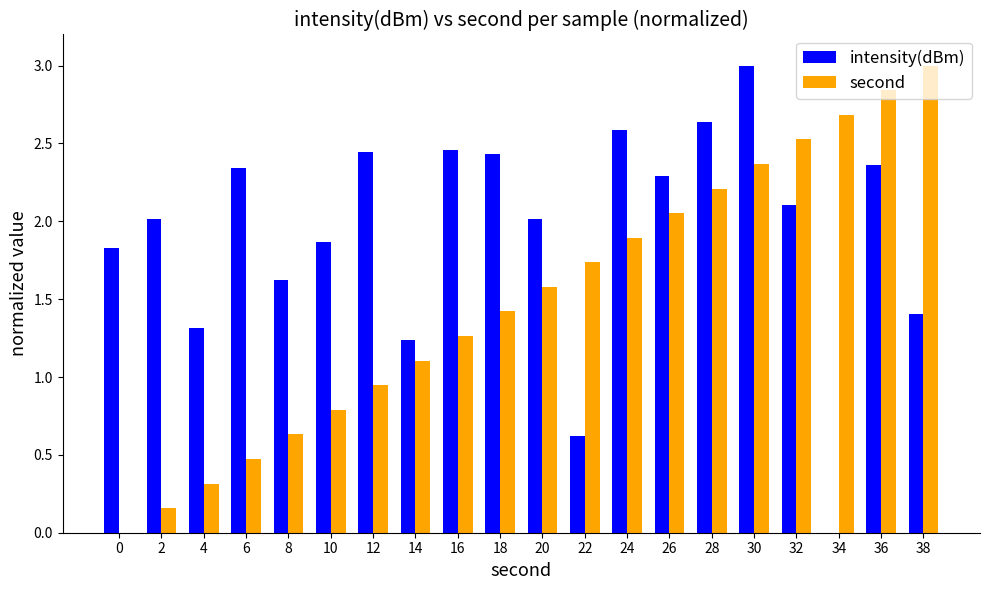

What is the spread (max minus min) of values at 12?

1.5